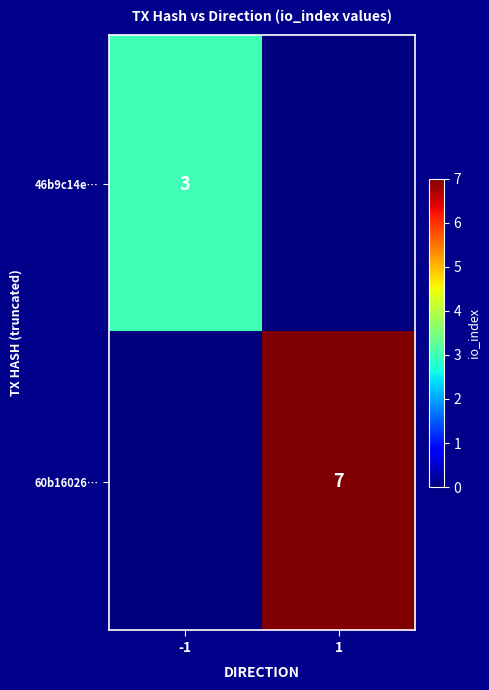

The 46b9c14e… series shows 3 at -1. True or false?

True